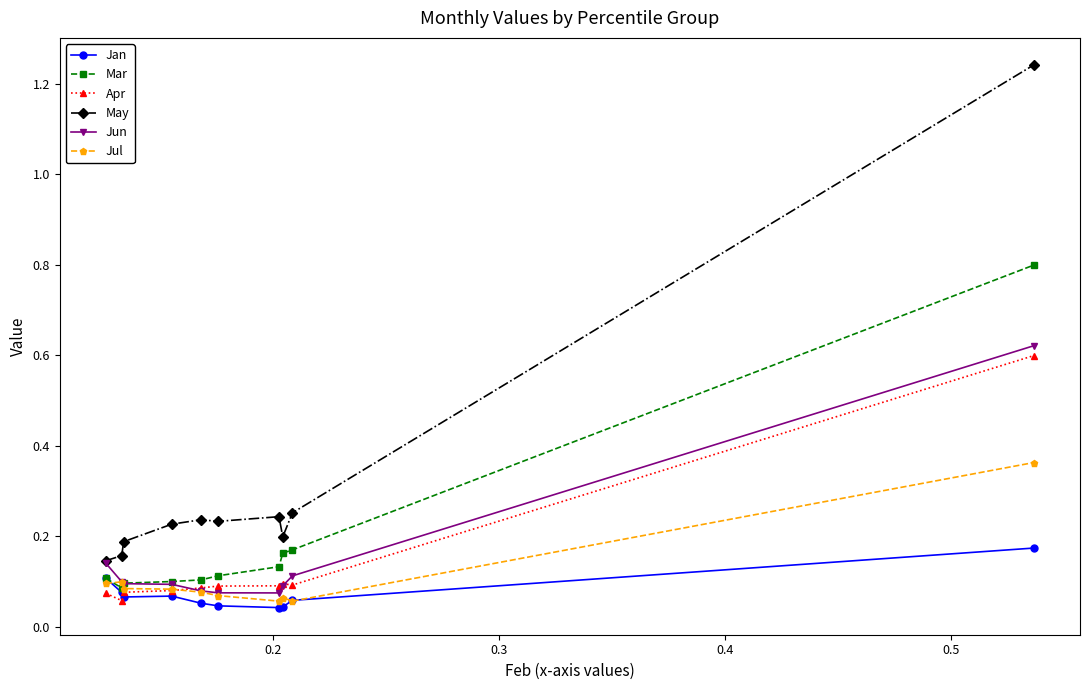

Which series has the largest range (max minus min)?

May